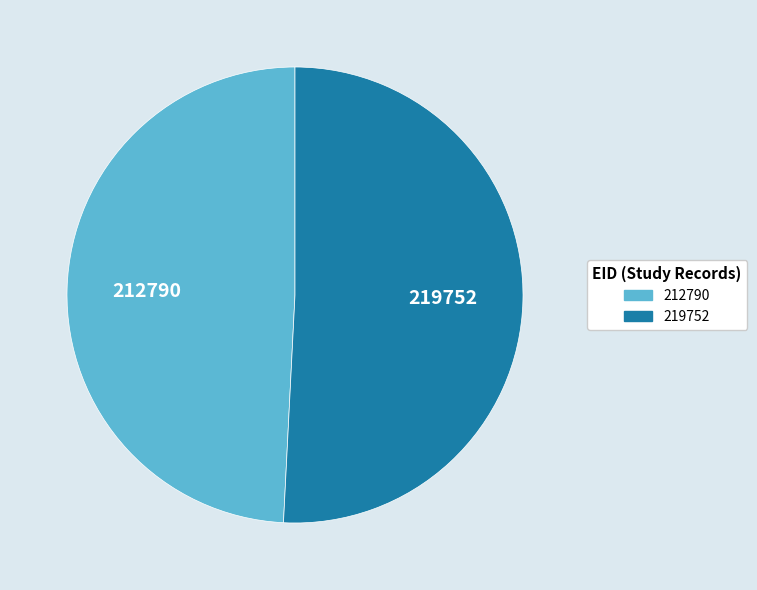

Combined, do 219752 and 212790 account for over 50%?

Yes